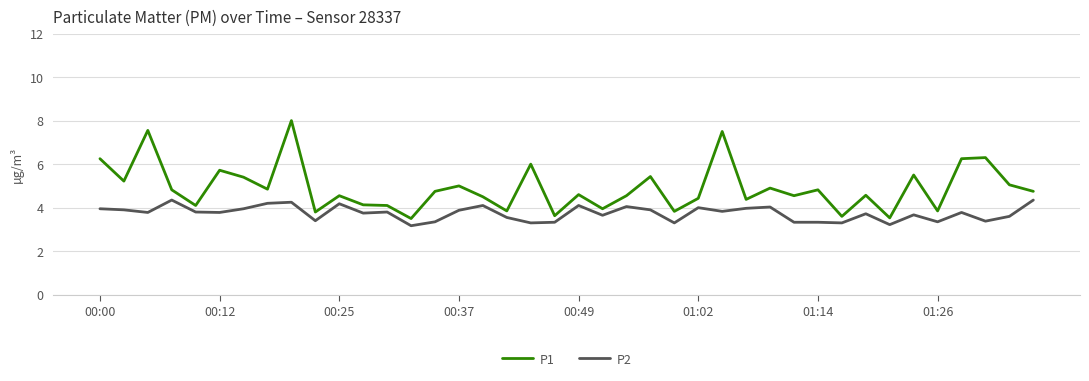

True or false: P1 and P2 intersect in this chart.

False